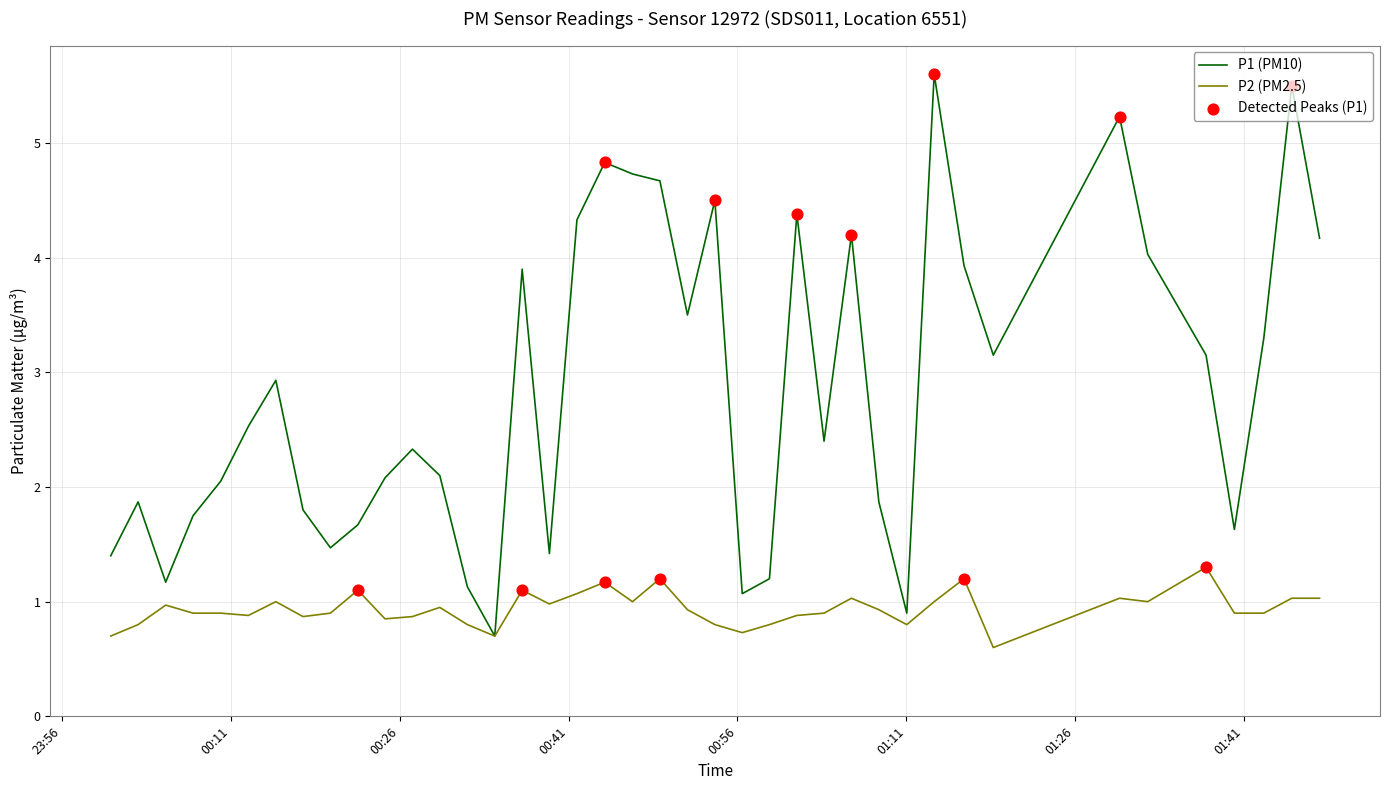

Which series has the largest total across all categories?

P1 (PM10)